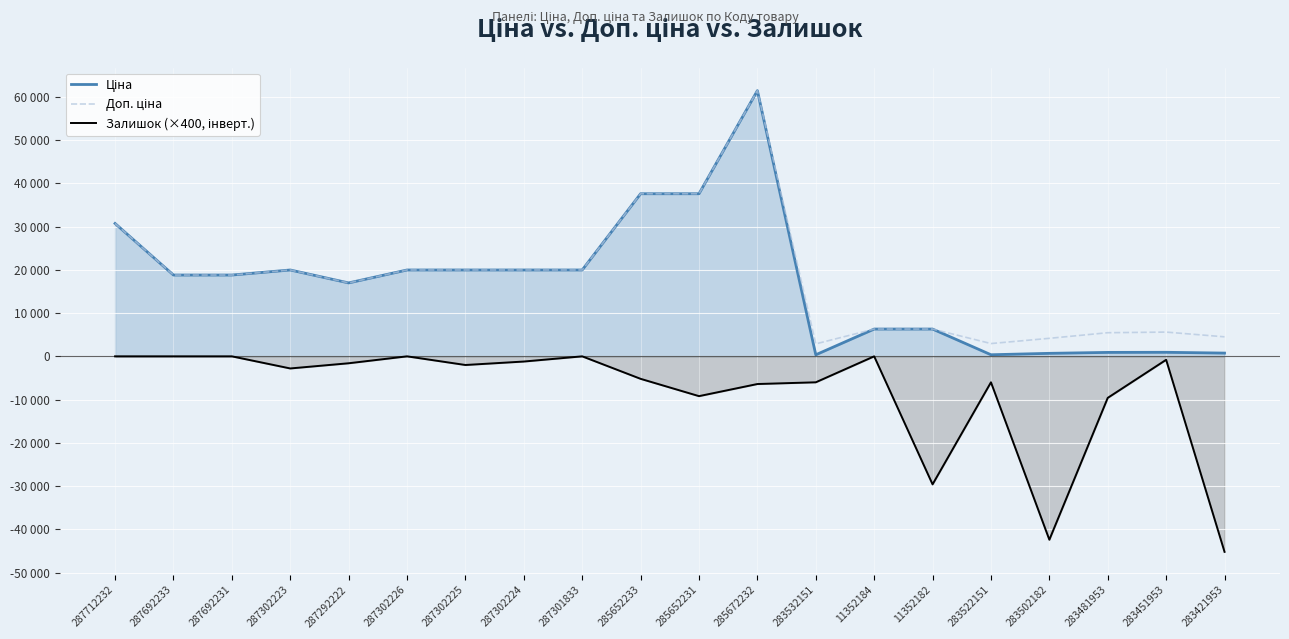

Is it true that Ціна equals 23644.6 at 285652231?

False